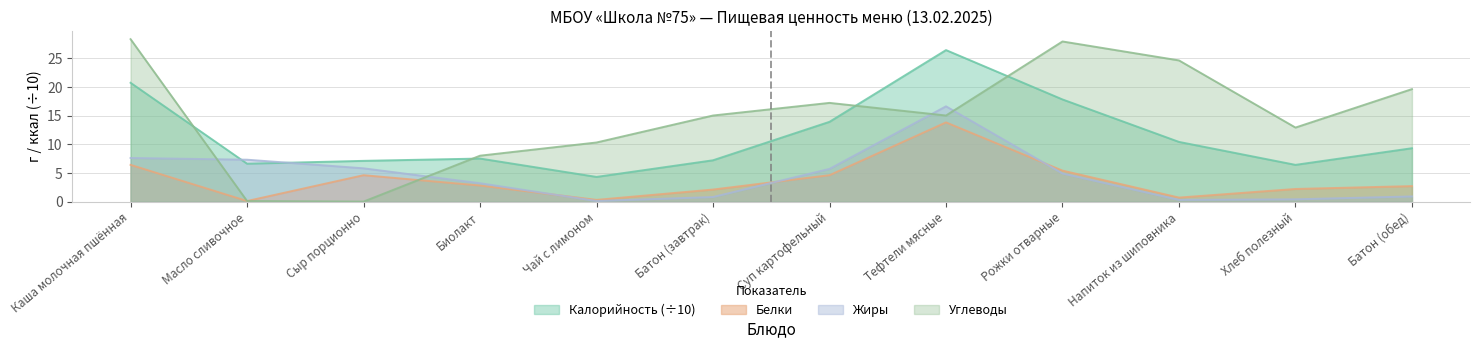

True or false: Жиры has more than 2 points higher than both neighbors.

False